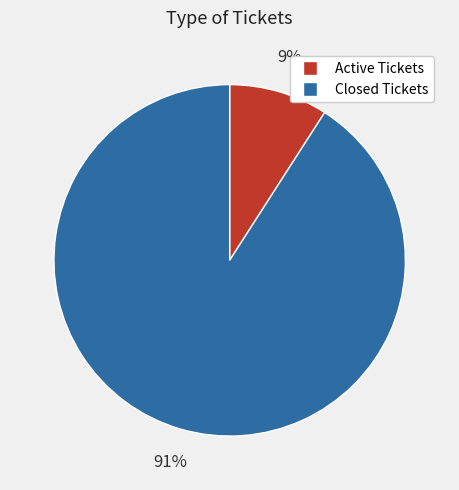

Which category accounts for the majority?

Closed Tickets